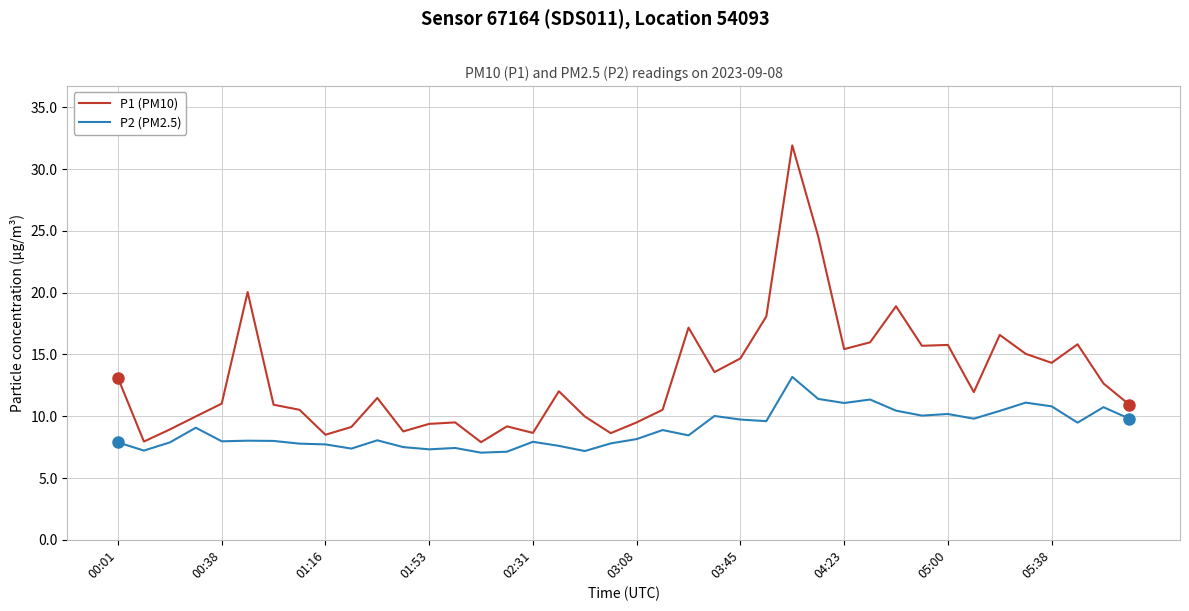

List the series in order of their overall mean, highest first.

P1 (PM10), P2 (PM2.5)